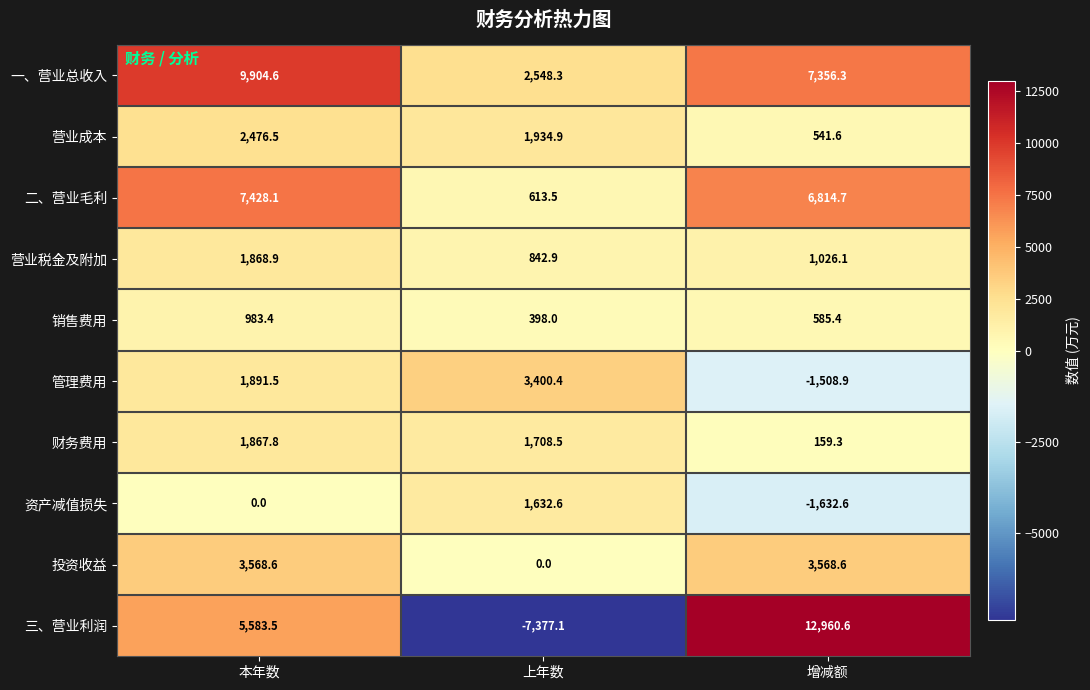

What is the spread (max minus min) of values at 本年数?

9904.6